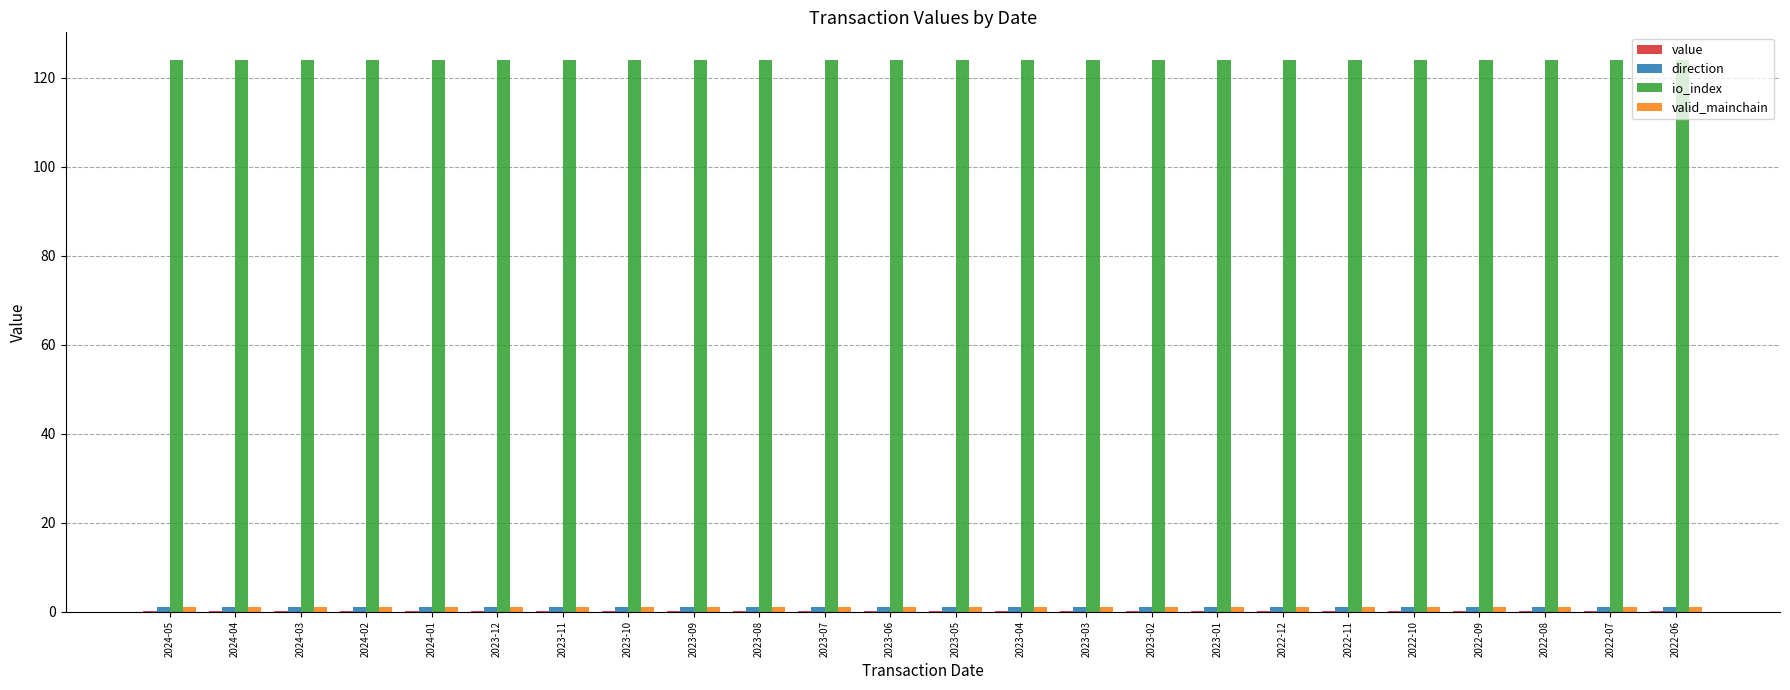

How many groups of bars are there?

24